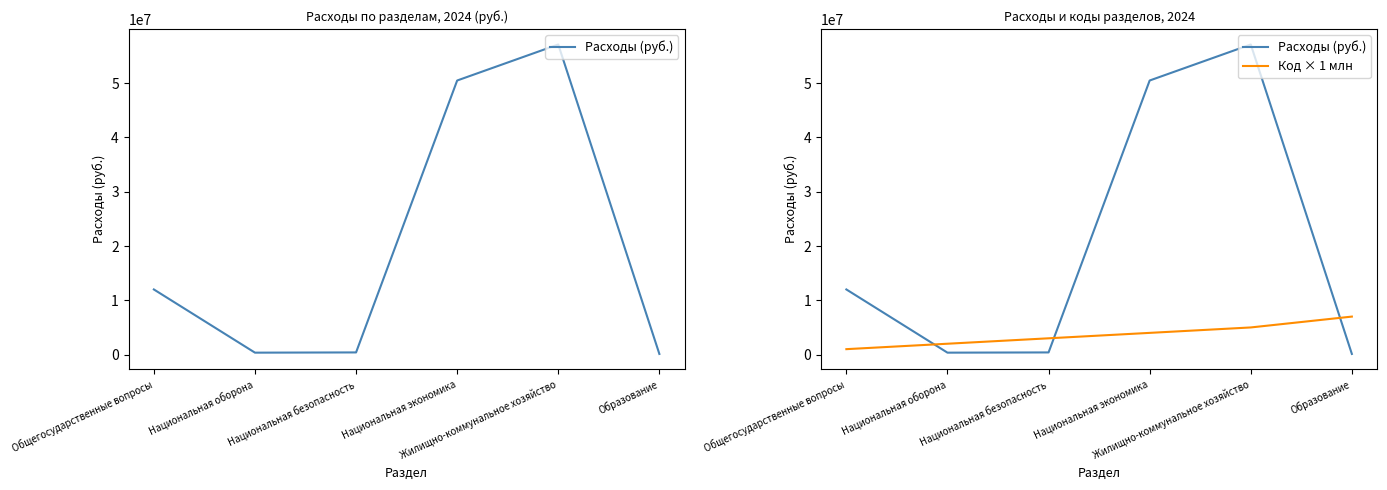

Where is Расходы (руб.) nearest to the value 28625412?

Общегосударственные вопросы